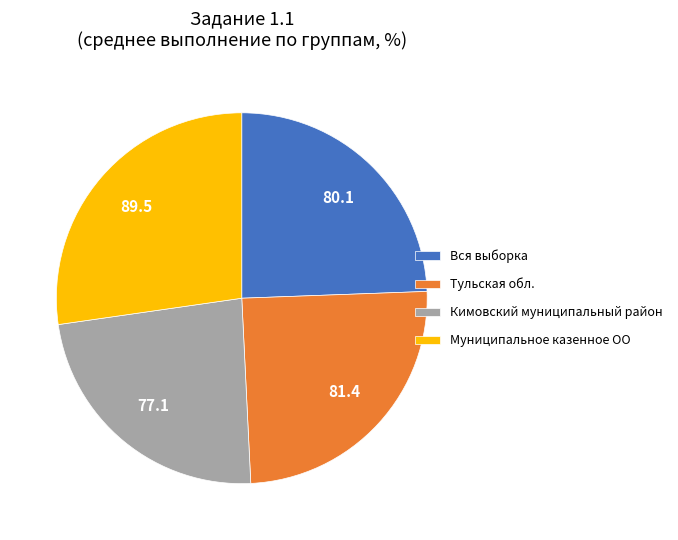

Do Кимовский муниципальный район and Муниципальное казенное ОО together represent more than half of the pie?

Yes